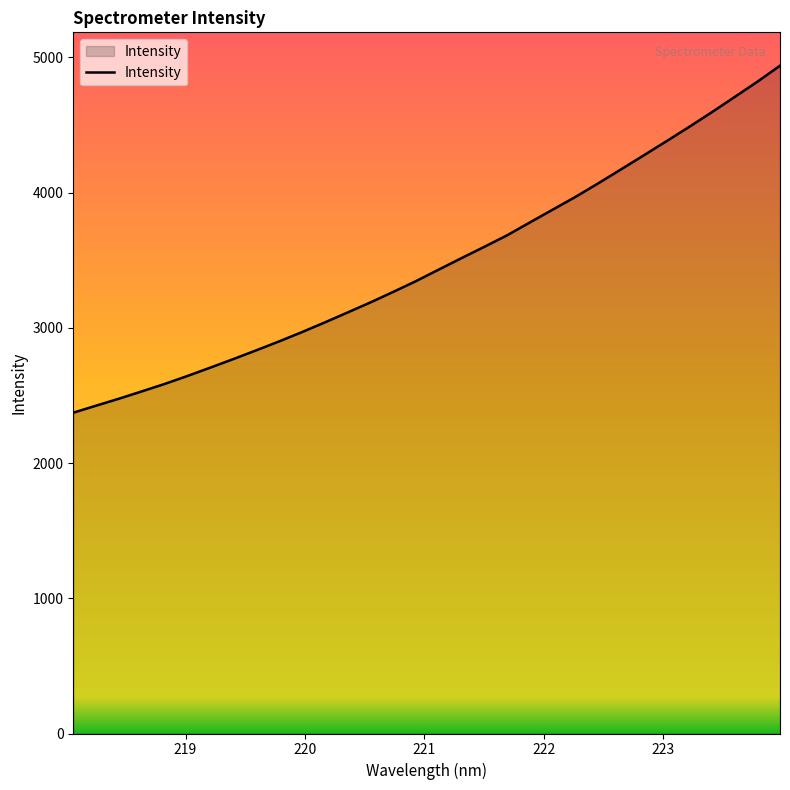

What is the difference between the maximum and minimum values?

2565.7